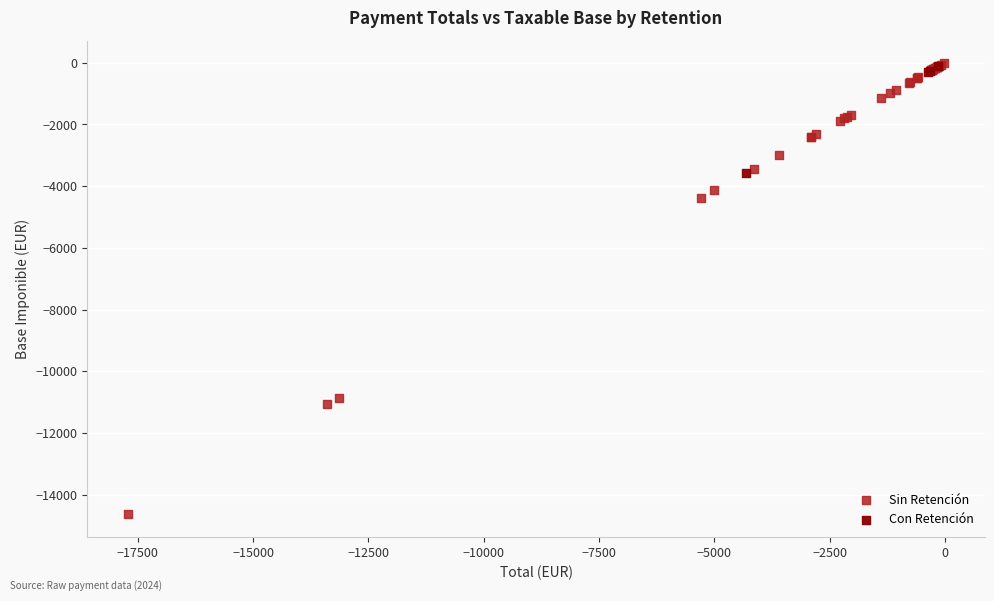

Which series has the widest spread of Y values?

Sin Retención